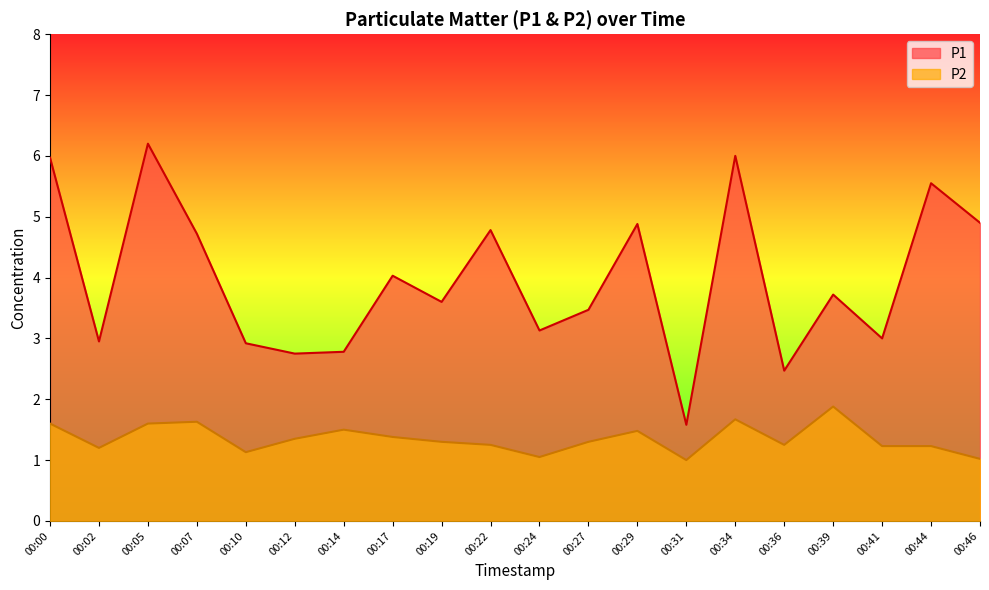

Rank the series by their average value, from highest to lowest.

P1, P2